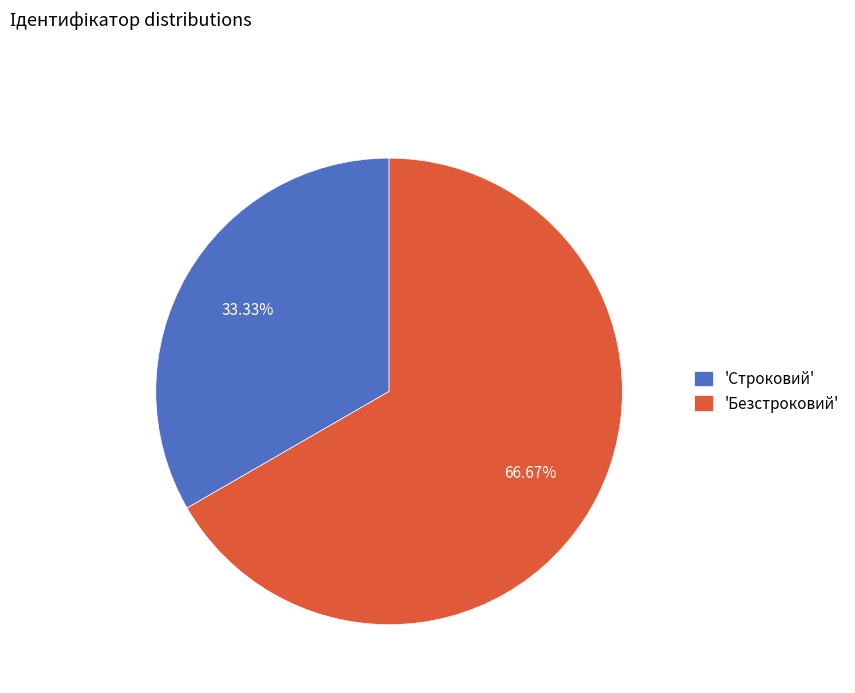

Between 'Строковий' and 'Безстроковий', which is larger?

'Безстроковий'